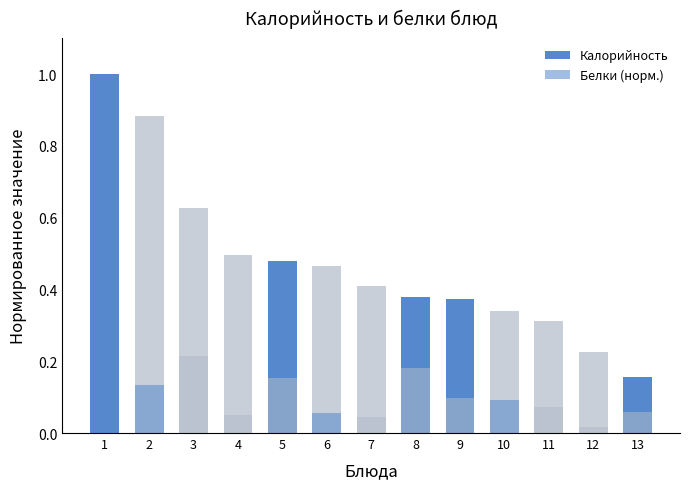

What is the difference between the Белки (норм.) values at 11 and 2?

0.1